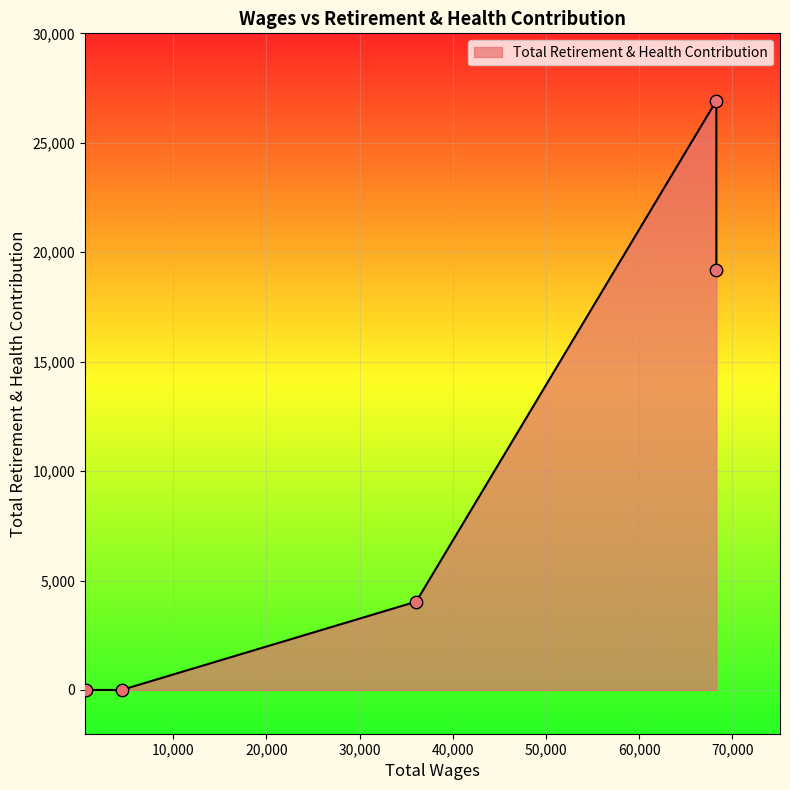

How many interior local peaks (higher than both neighbors) does the data have?

1